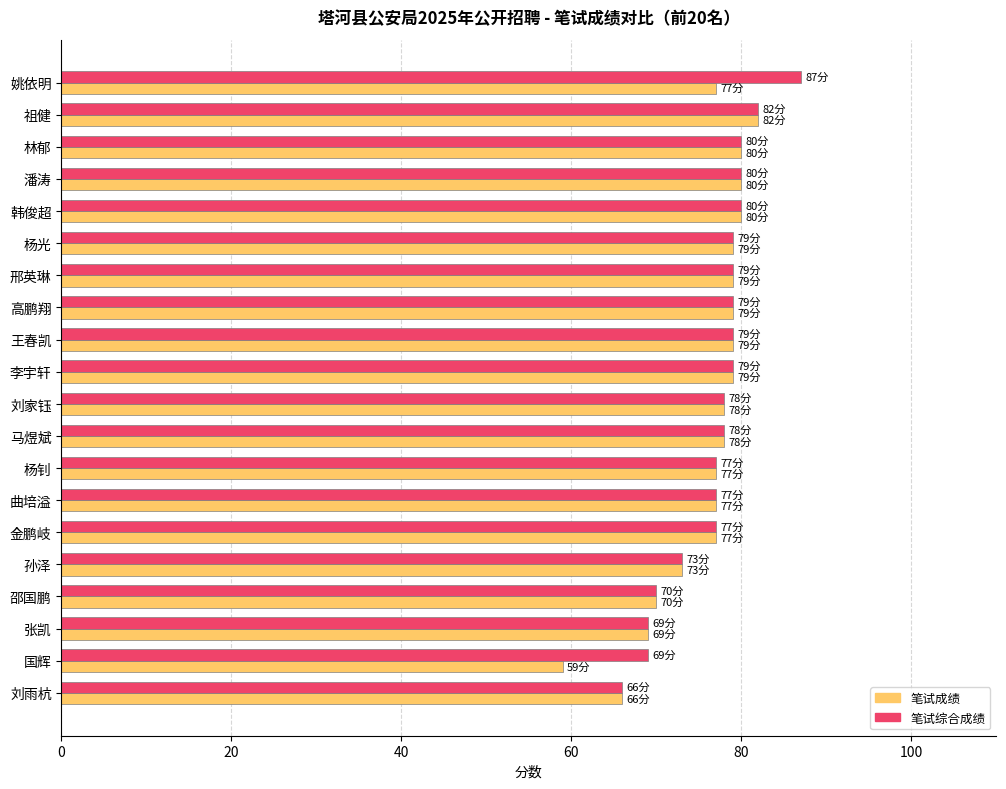

List the series in order of their peak value, lowest first.

笔试成绩, 笔试综合成绩